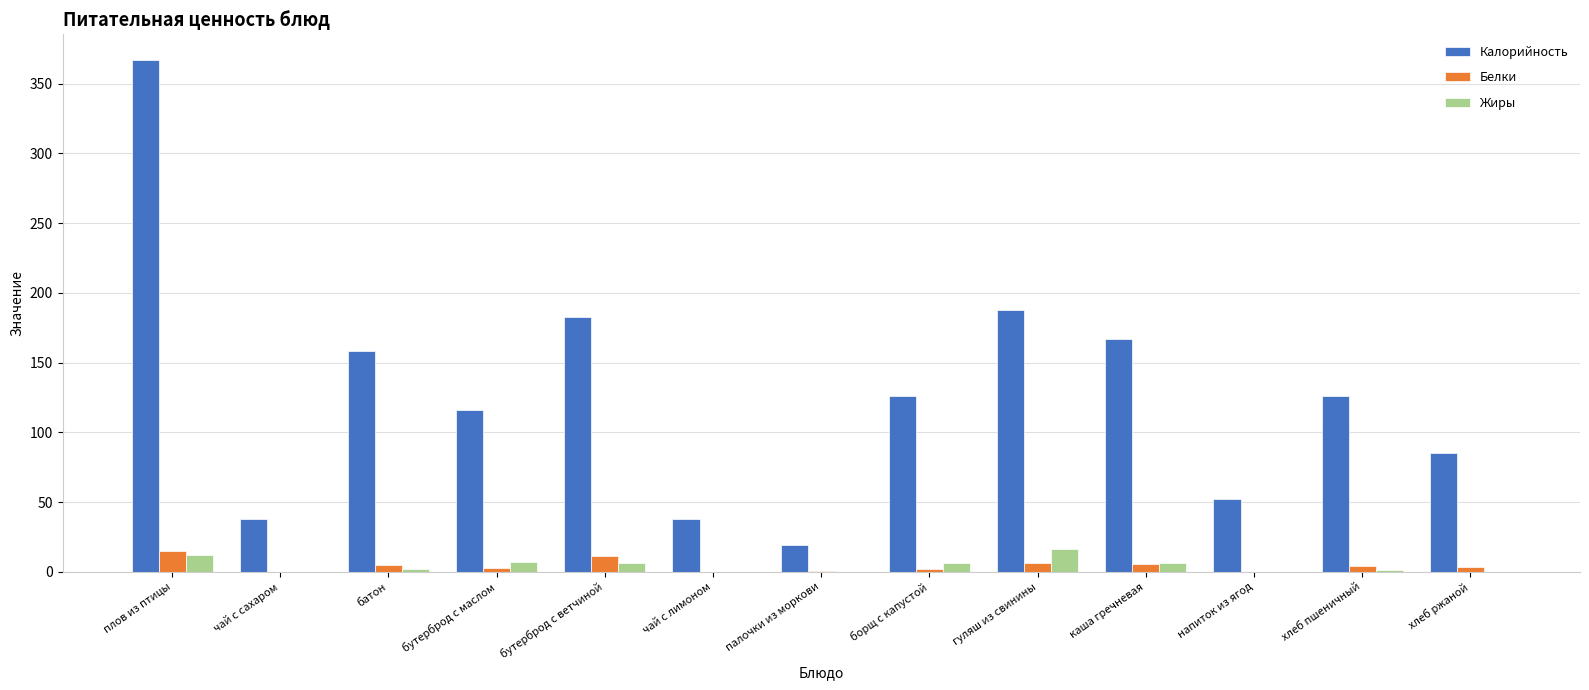

Which label corresponds to the largest value in the chart?

плов из птицы